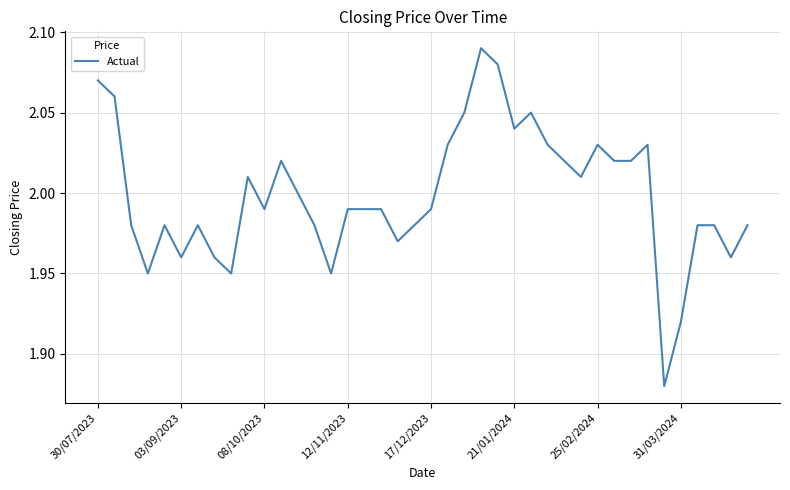

Is it true that the value at 30/07/2023 is 3.0?

False